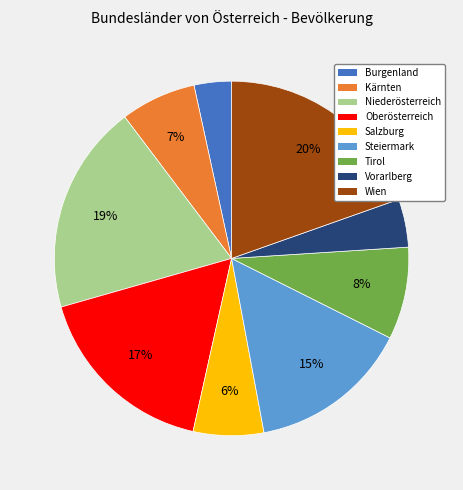

How many segments does this pie chart have?

9